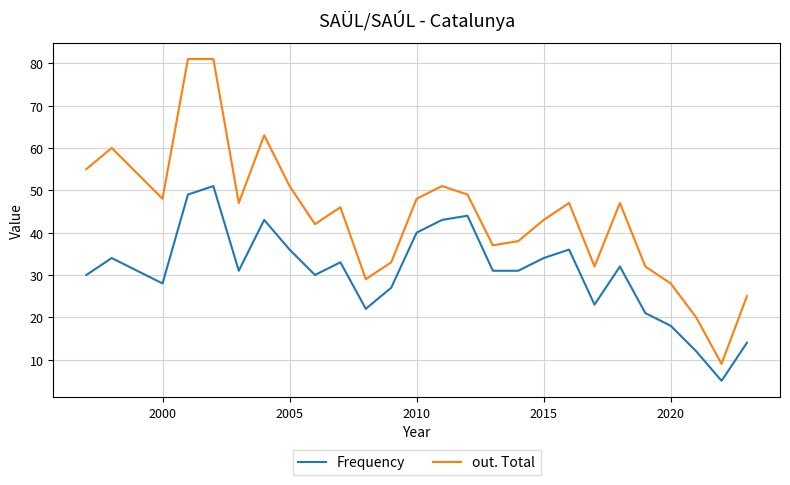

What is the minimum value shown in the chart?

5